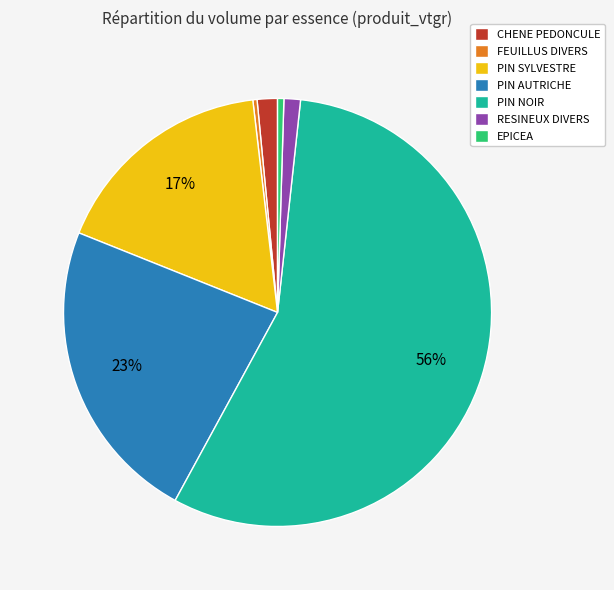

How many slices are in this pie chart?

7